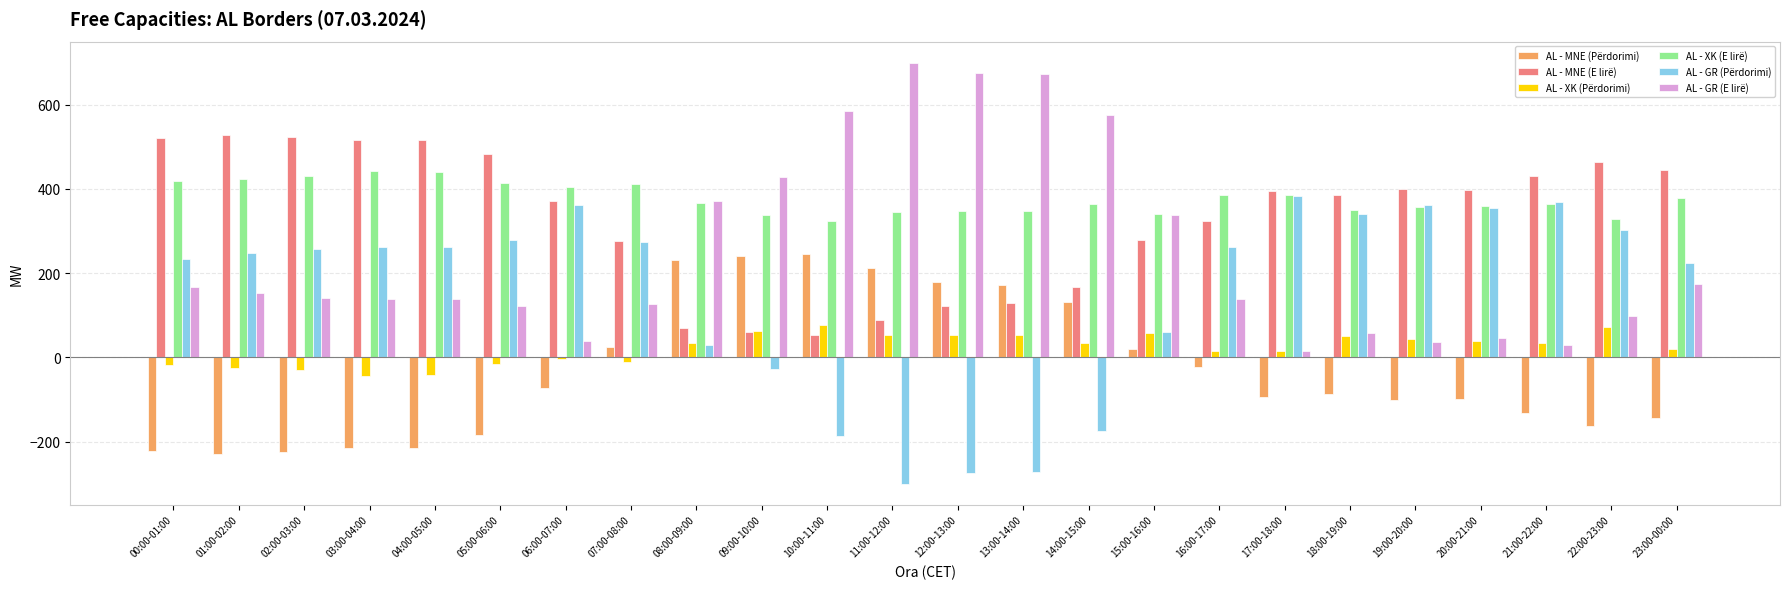

What is the highest value of the AL - GR (E lirë) series?

700.0